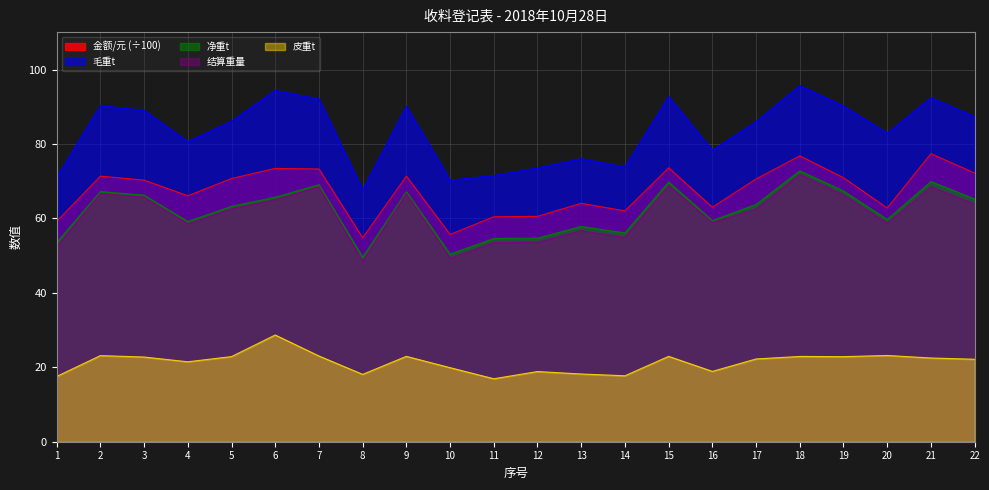

Rank the categories by 皮重t value from highest to lowest.

6, 20, 2, 7, 9, 15, 18, 5, 19, 3, 21, 17, 22, 4, 10, 16, 12, 13, 8, 14, 1, 11